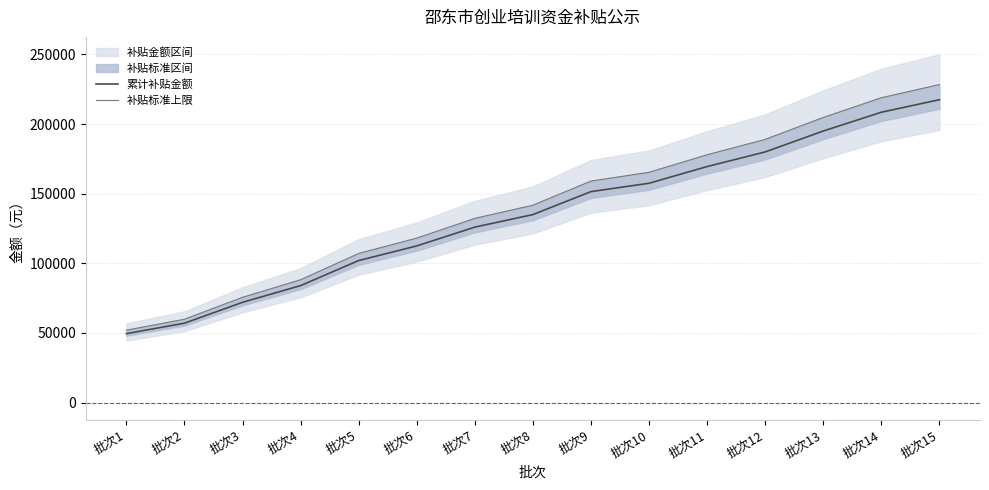

What is the minimum value shown in the chart?

49500